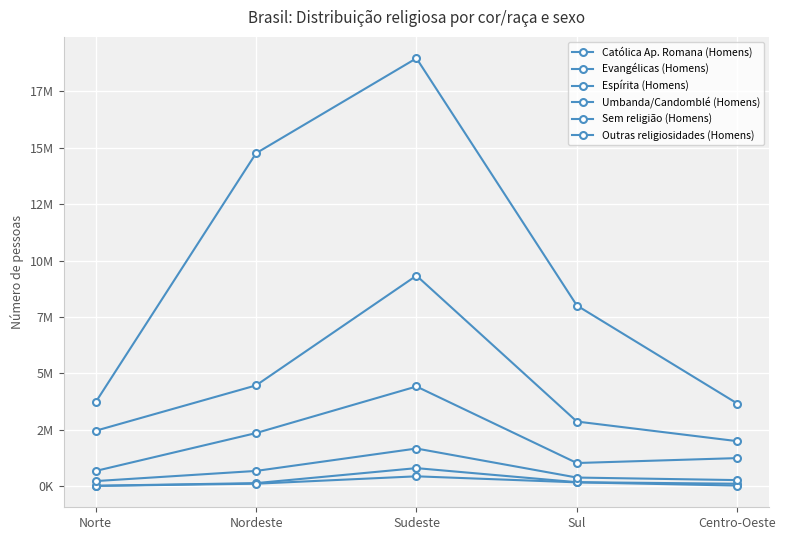

At Nordeste, list the series in order from smallest to largest.

Umbanda/Candomblé (Homens), Espírita (Homens), Outras religiosidades (Homens), Sem religião (Homens), Evangélicas (Homens), Católica Ap. Romana (Homens)